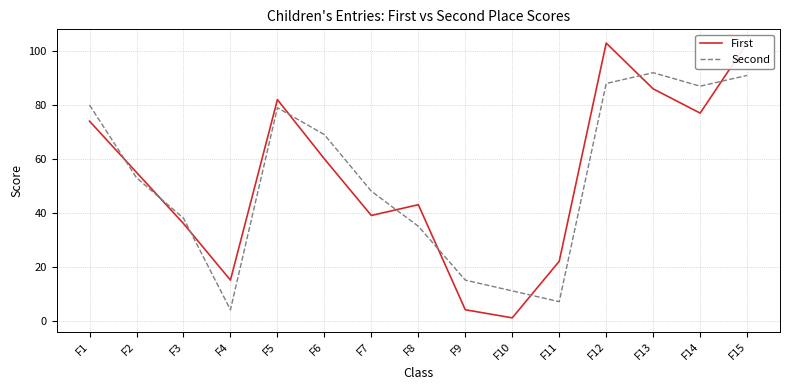

How many lines are shown in the chart?

2